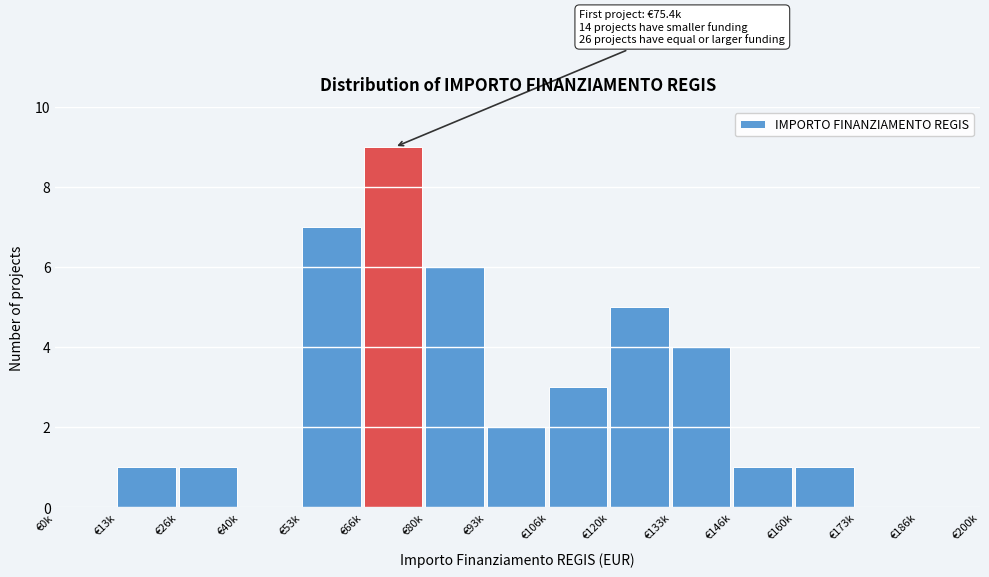

Reading left to right, what are all the values shown in this chart?

€0k=0	€13k=1	€26k=1	€40k=0	€53k=7	€66k=9	€80k=6	€93k=2	€106k=3	€120k=5	€133k=4	€146k=1	€160k=1	€173k=0	€186k=0